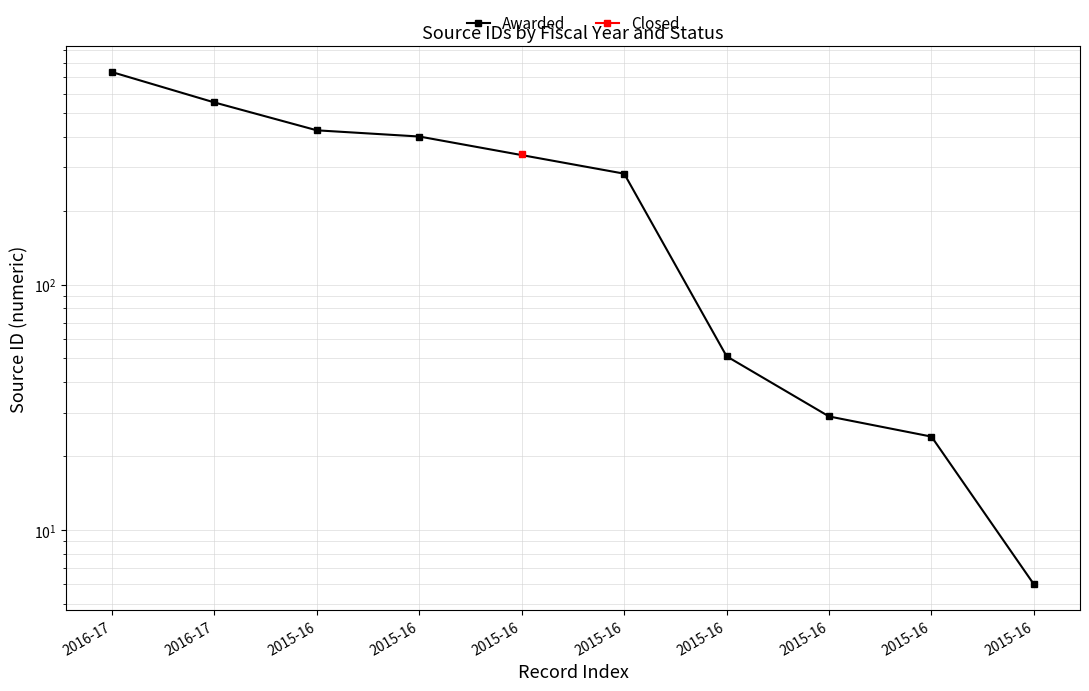

What is the sum of all values?

2505